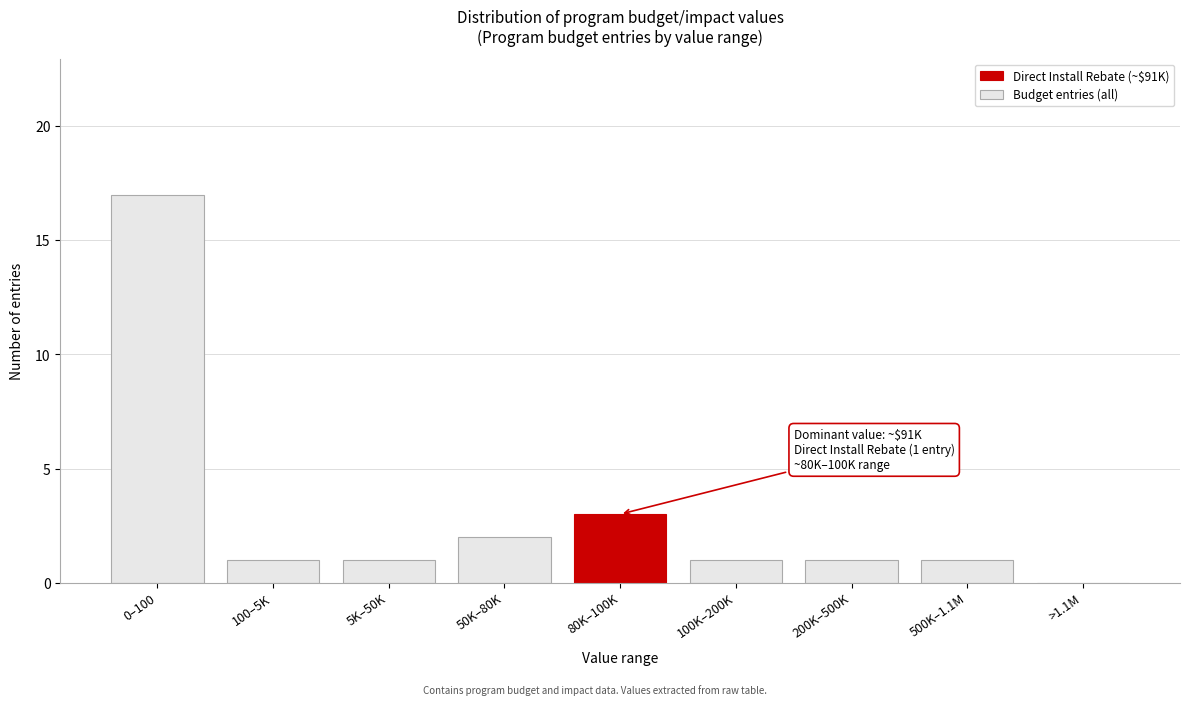

Reading left to right, transcribe all the data shown in this chart.

0–100=17	100–5K=1	5K–50K=1	50K–80K=2	80K–100K=3	100K–200K=1	200K–500K=1	500K–1.1M=1	>1.1M=0